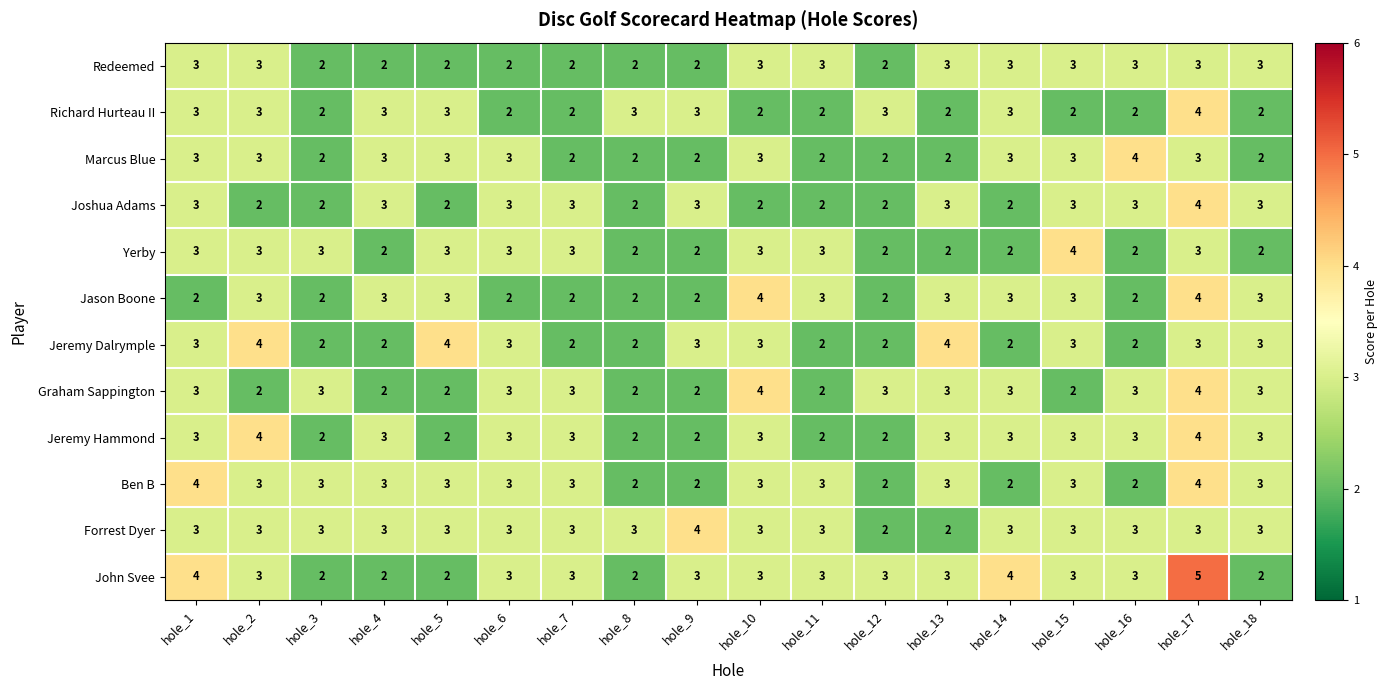

True or false: Redeemed has a value of 5 at hole_15.

False